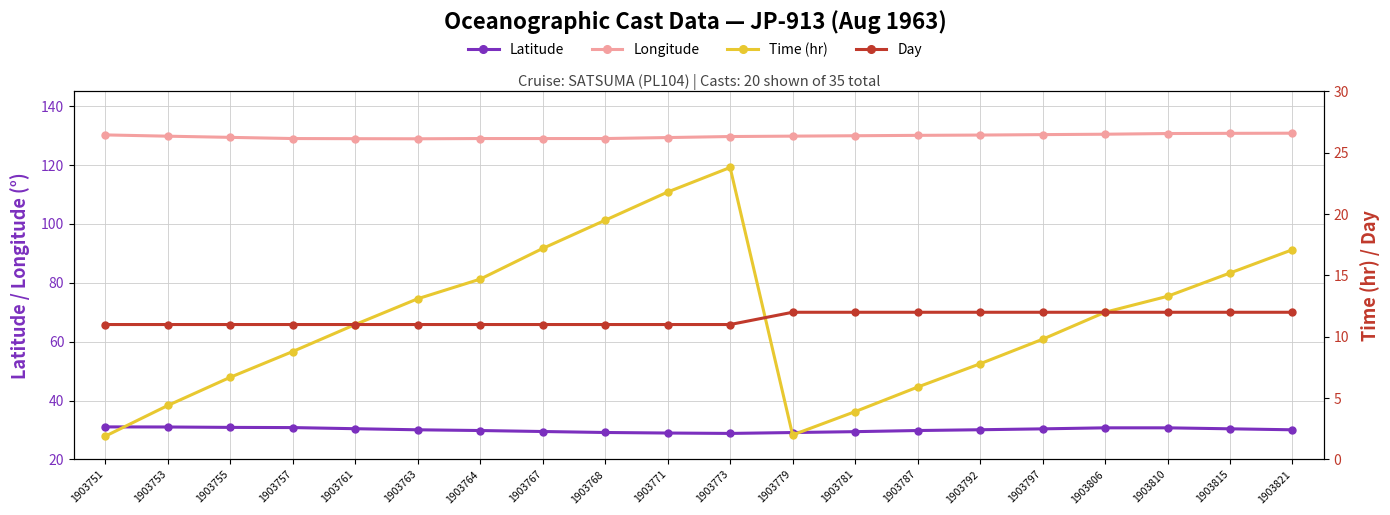

At how many categories does at least one series exceed 9?

20